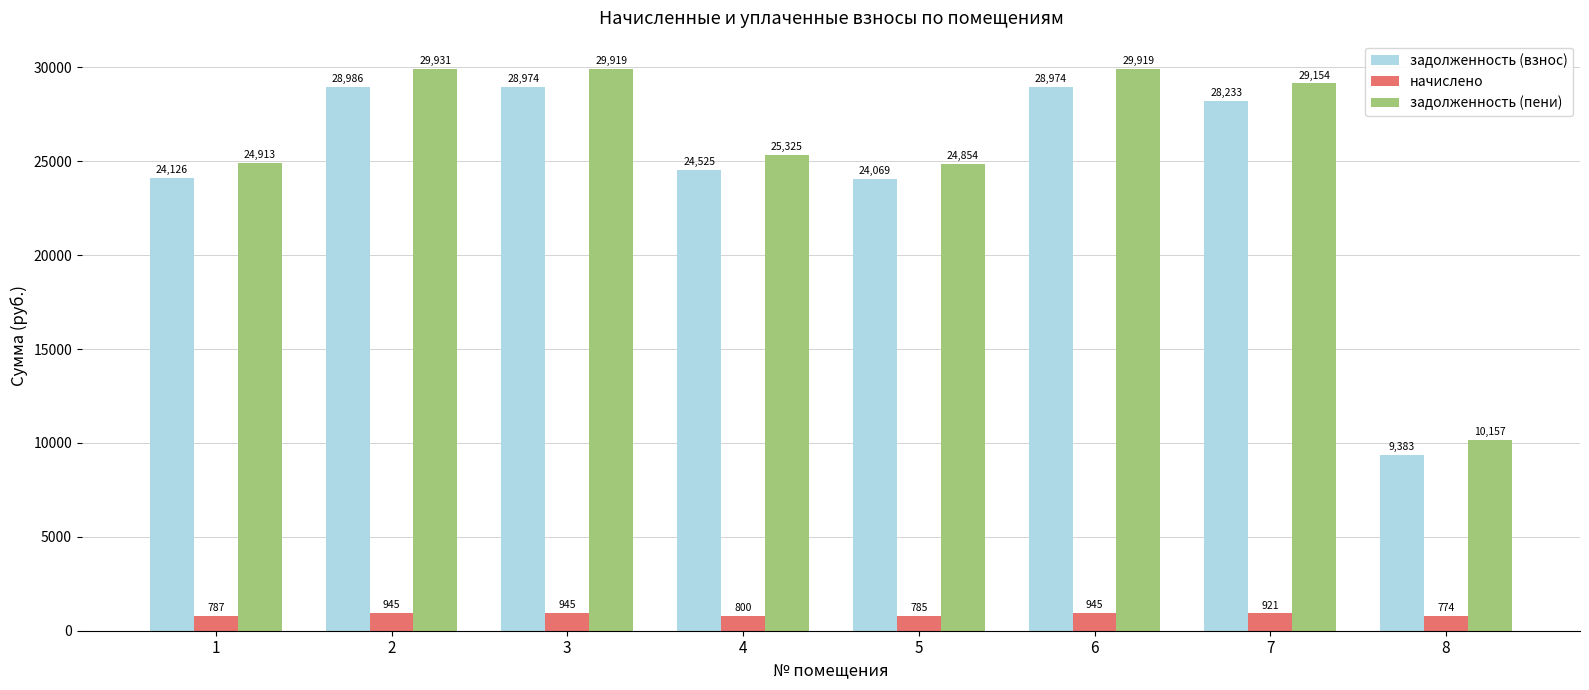

What is the smallest value displayed?

773.8